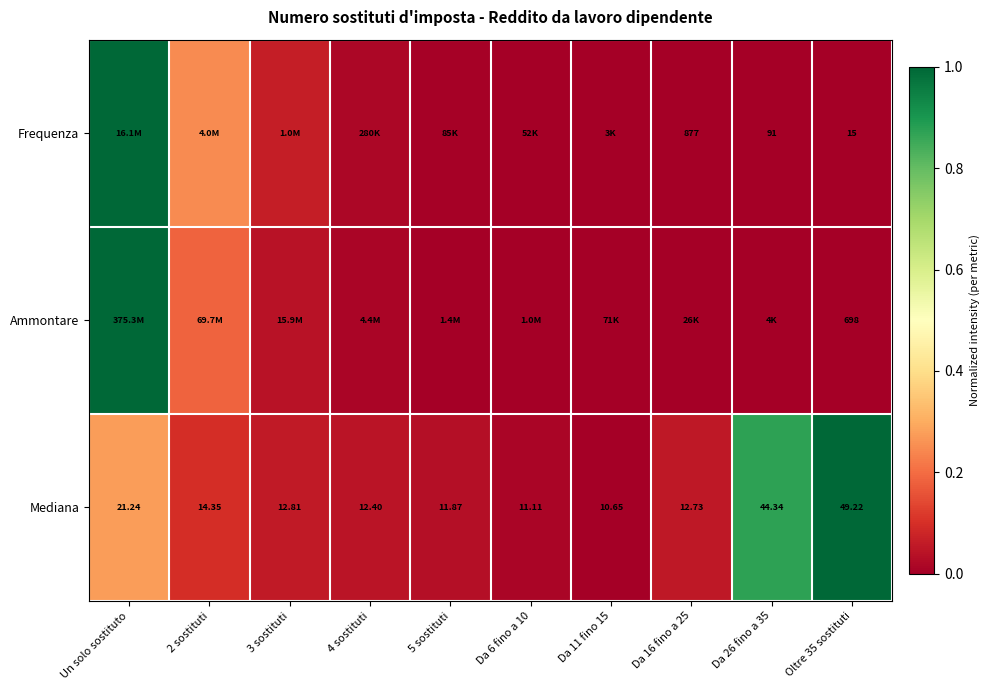

How many series are shown in this chart?

3